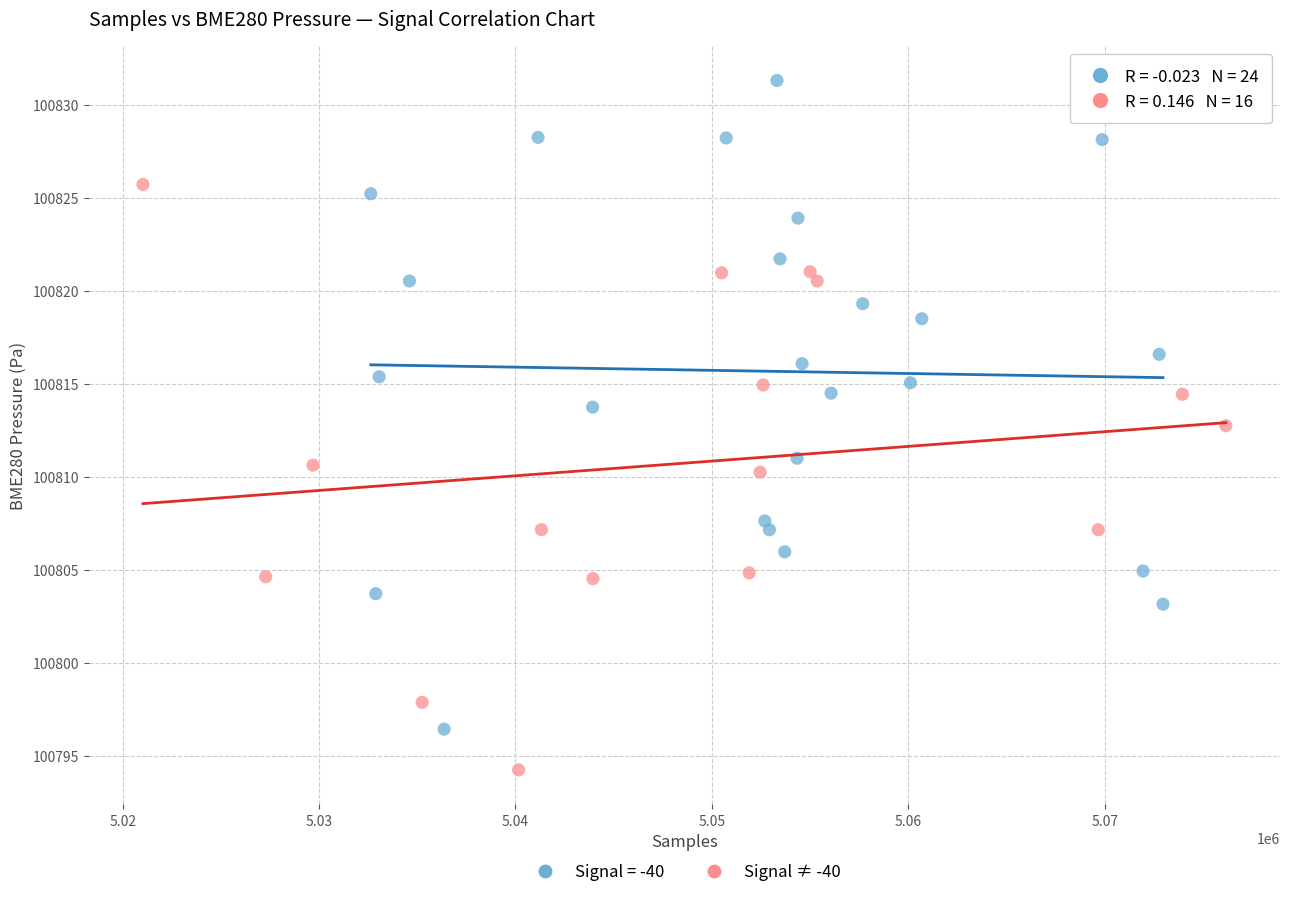

Which series reaches the maximum Y coordinate?

Signal = -40